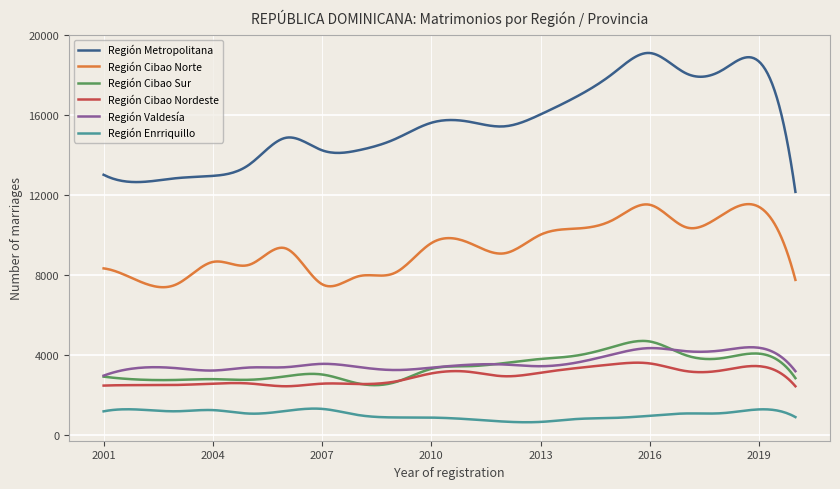

What is the lowest value of the Región Metropolitana series?

12158.0